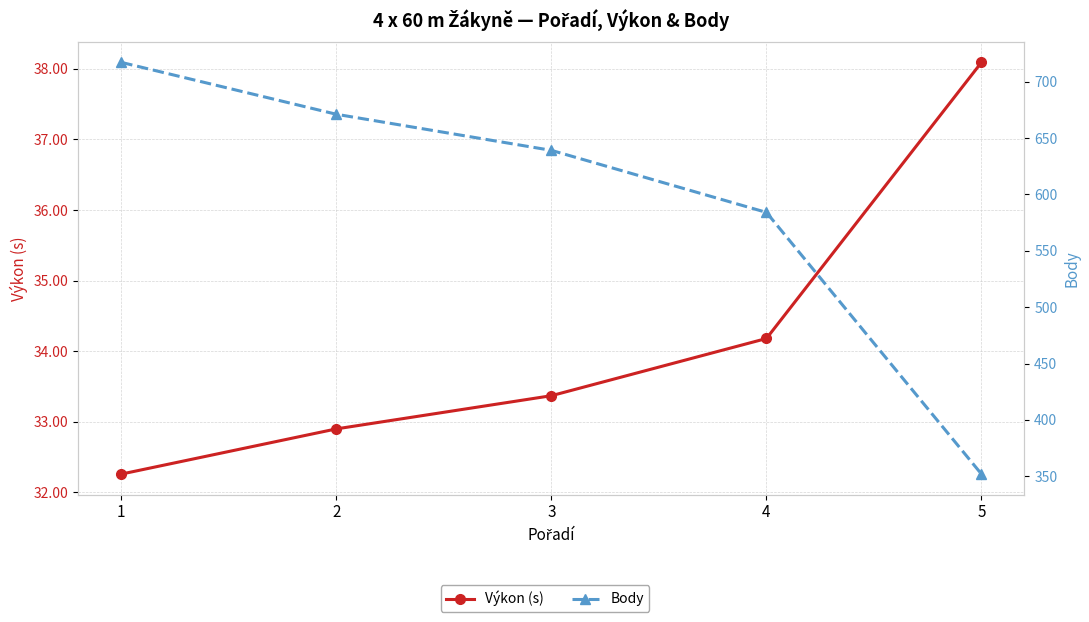

True or false: Body and Výkon (s) cross at least once.

False